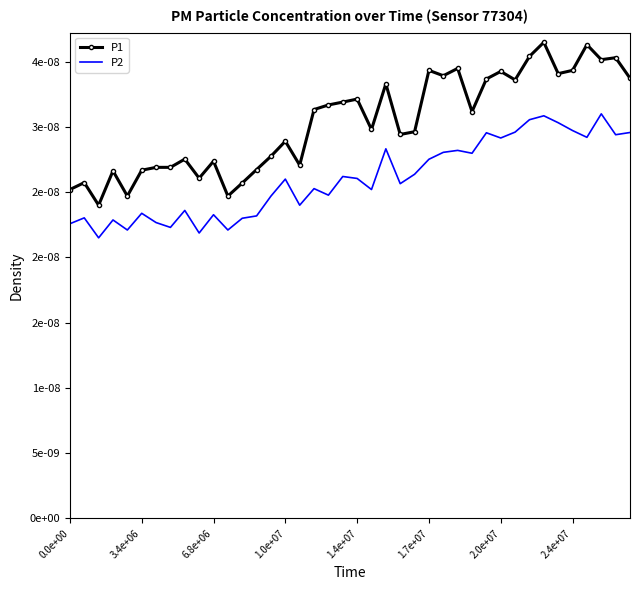

True or false: P2 and P1 intersect in this chart.

False